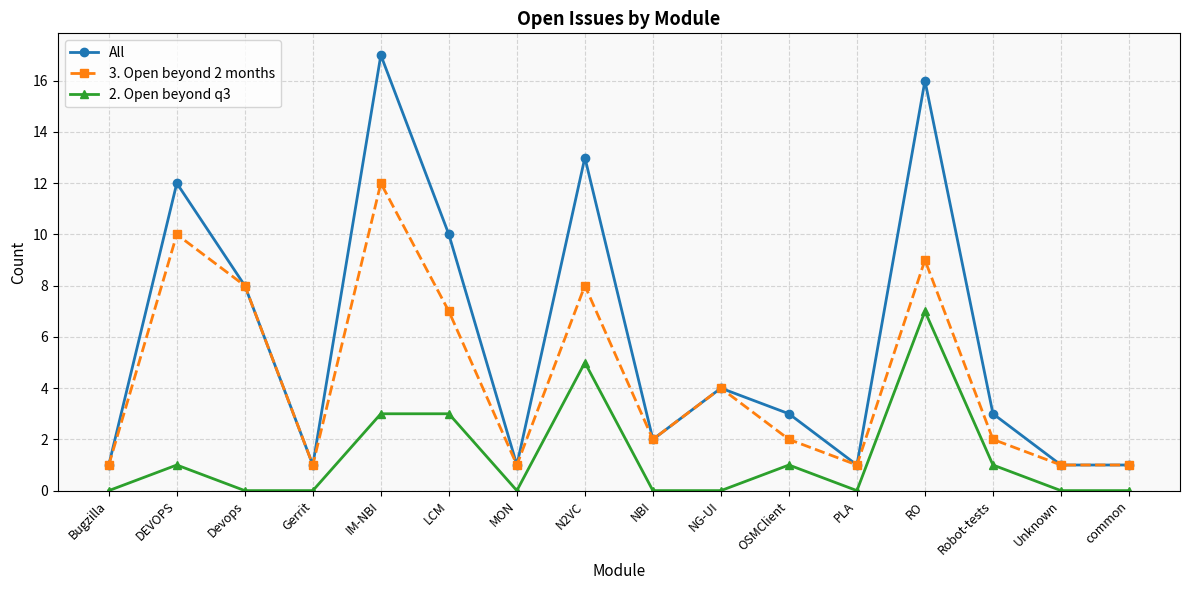

What are all the series names shown in the legend?

All, 3. Open beyond 2 months, 2. Open beyond q3